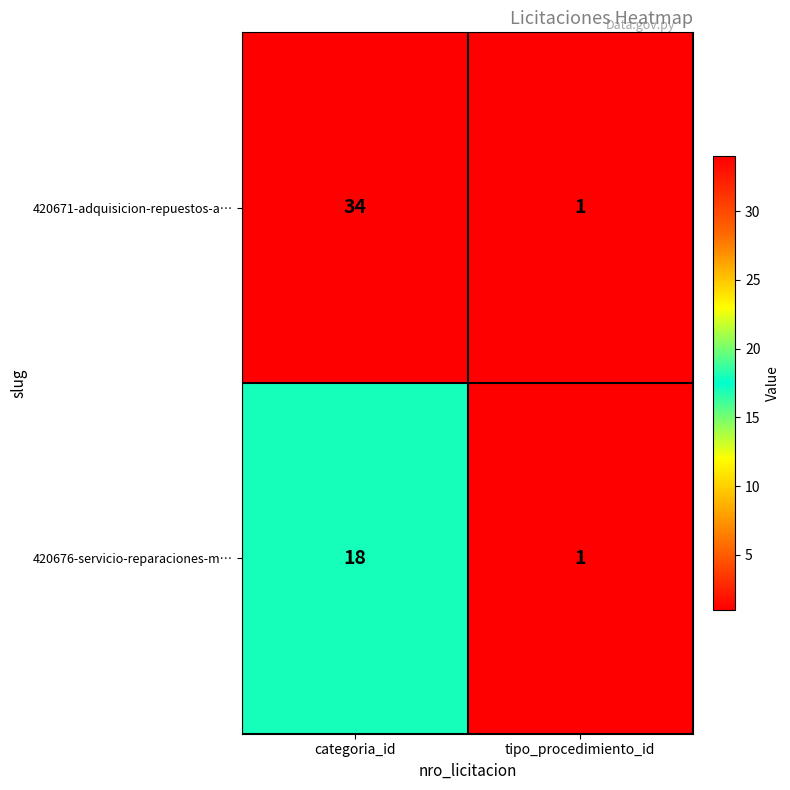

Which category has the lowest value in the 420676-servicio-reparaciones-m… series?

tipo_procedimiento_id